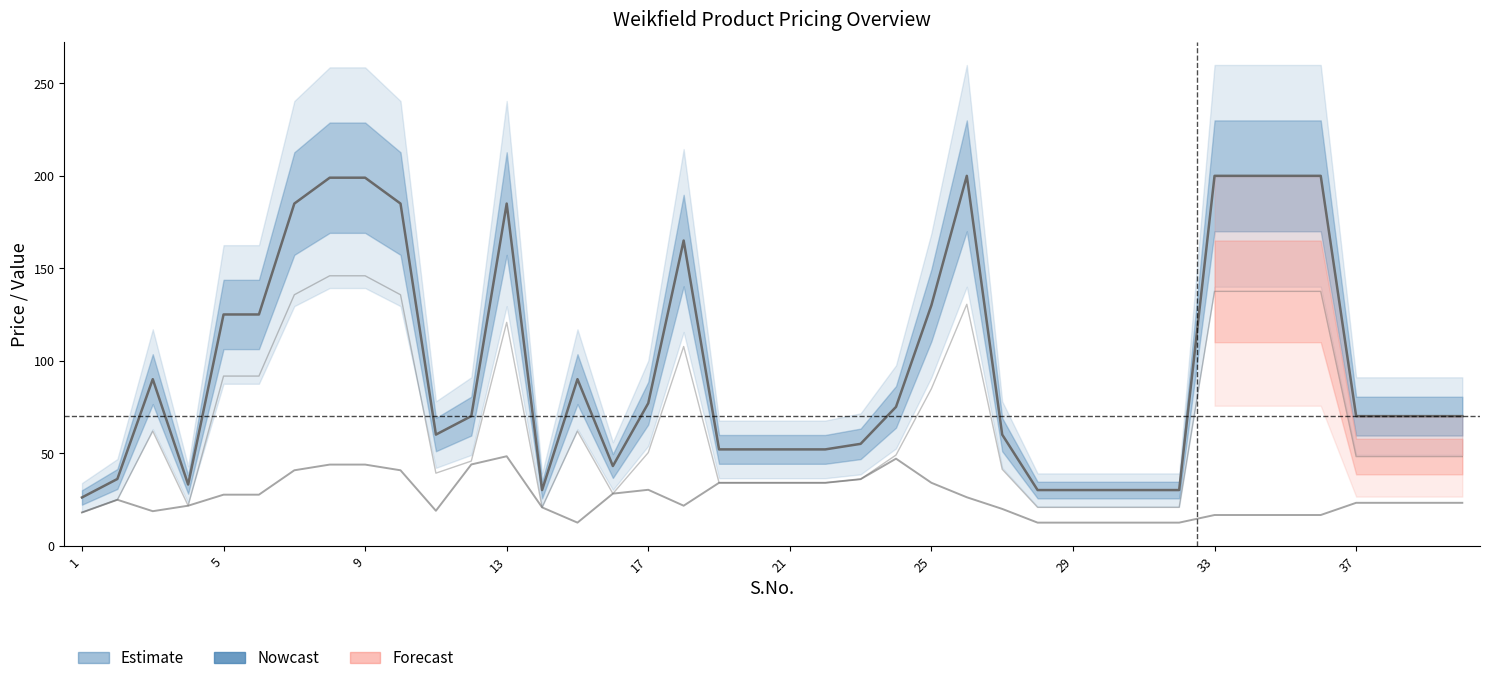

How many series are shown in this chart?

3